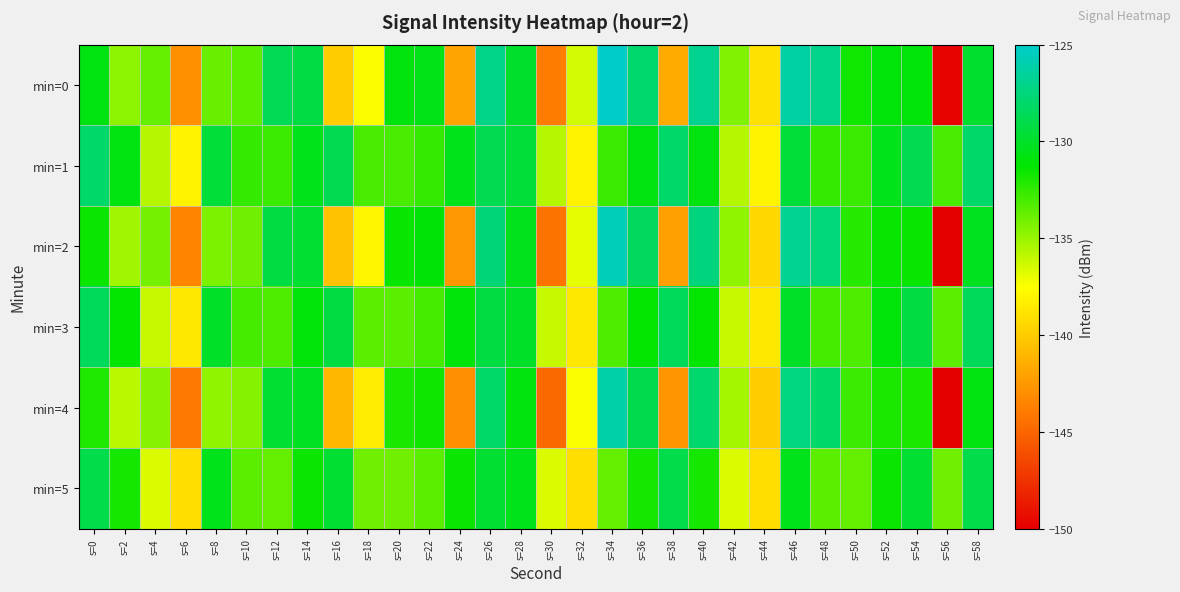

At s=58, list the series in order from smallest to largest.

min=4, min=2, min=0, min=5, min=3, min=1